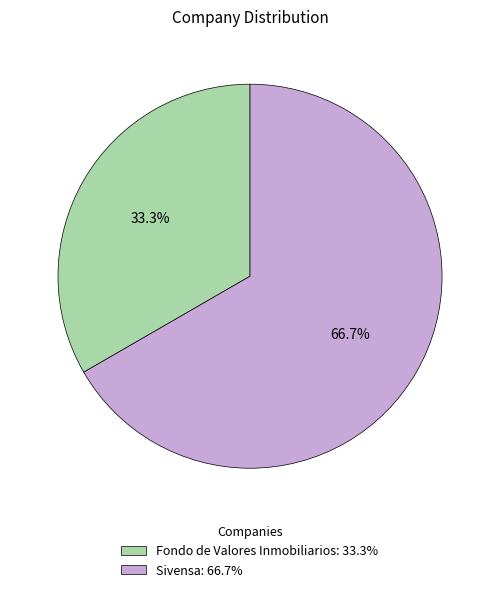

Which category accounts for the majority?

Sivensa